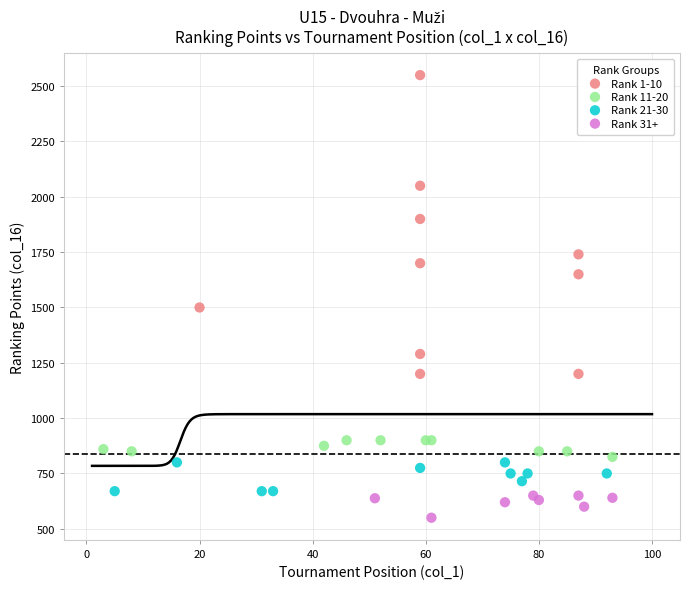

What are all the series names shown in the legend?

Rank 1-10, Rank 11-20, Rank 21-30, Rank 31+